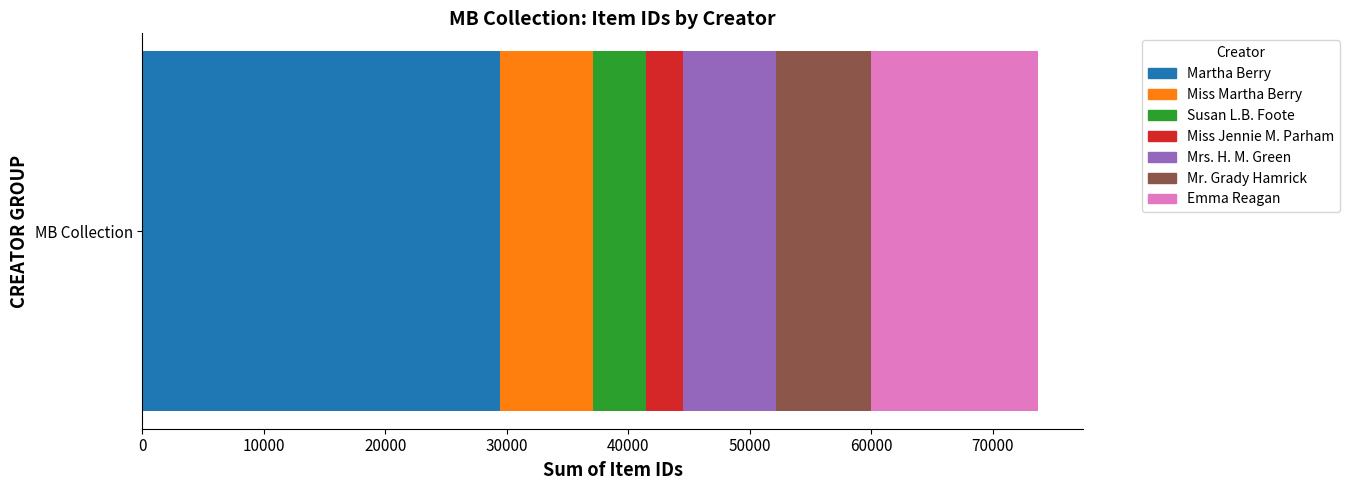

Count the number of data series in this chart.

7